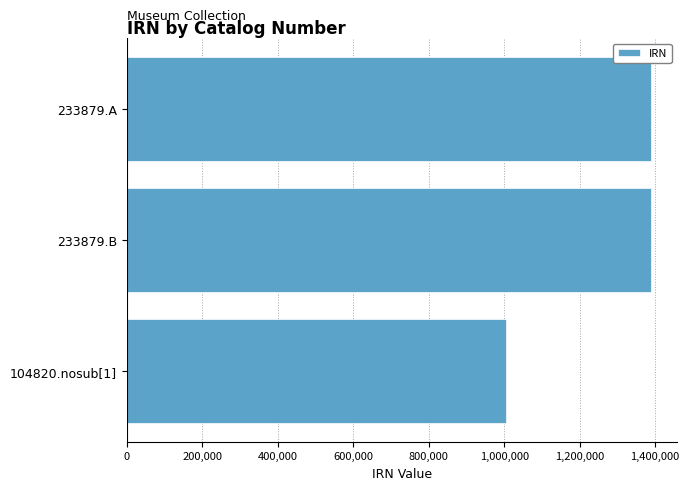

How many categories are shown in the chart?

3